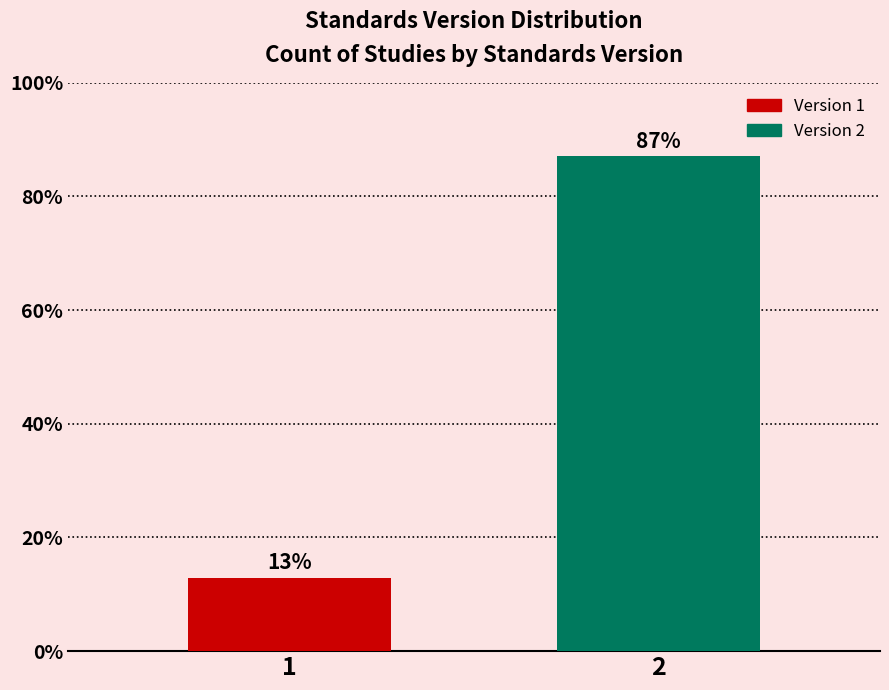

What value does the data have at 2?

87.1